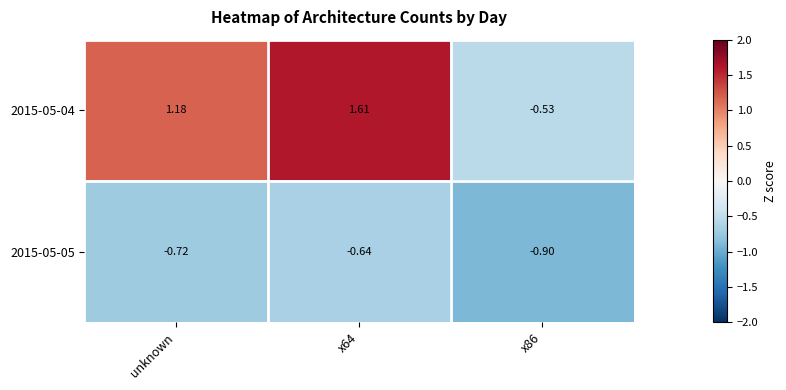

Is the value of 2015-05-05 at x86 greater than the value of 2015-05-04 at unknown?

No